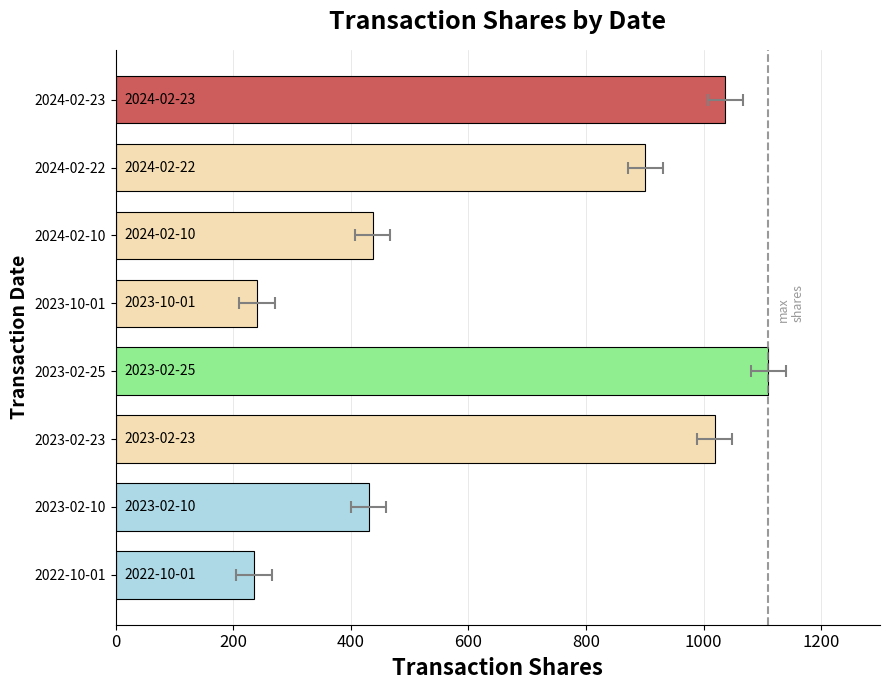

What is the difference between the maximum and second lowest values?

870